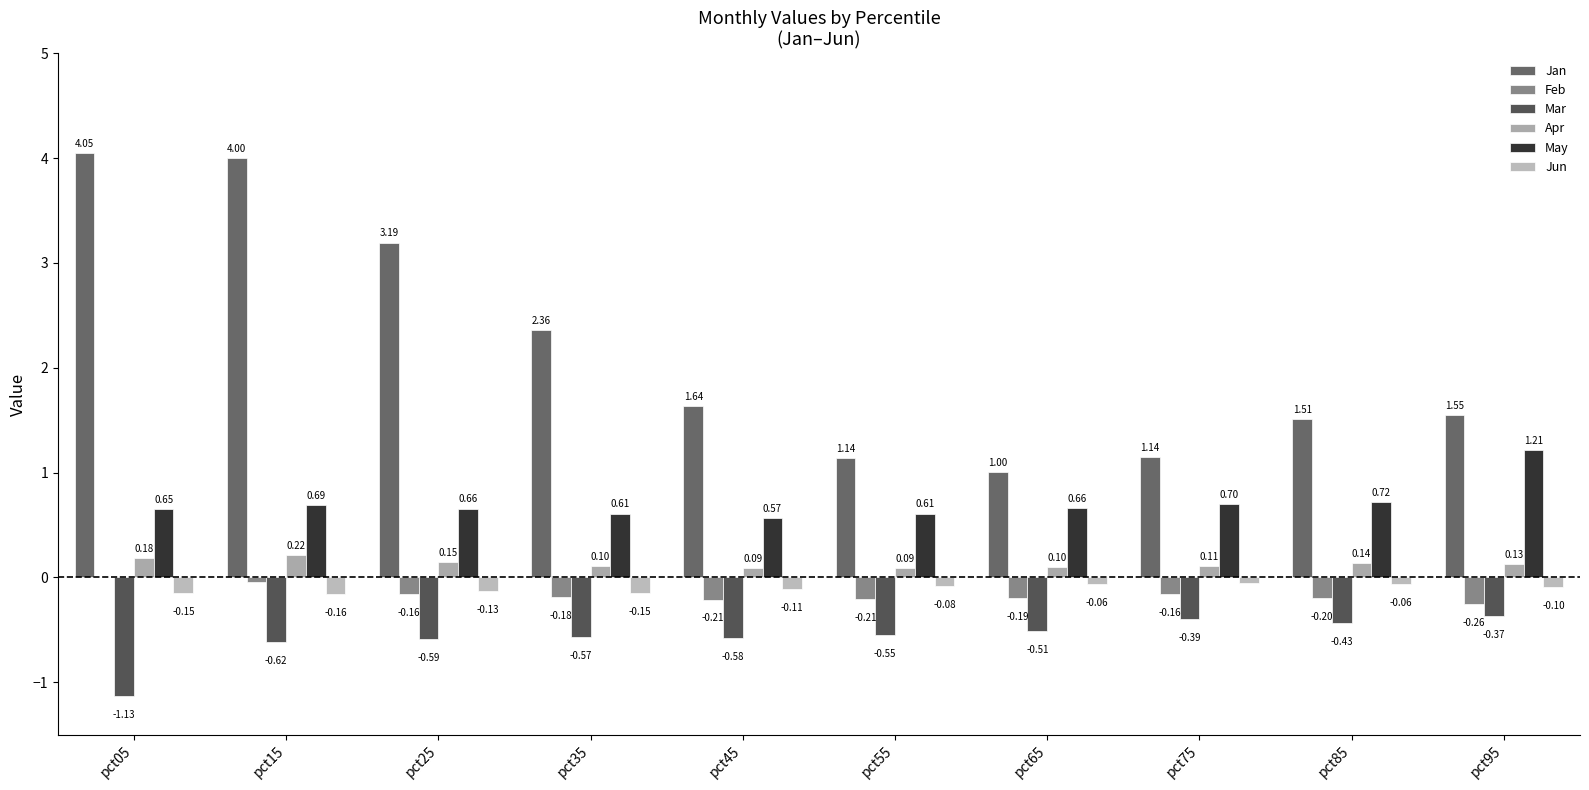

Count the number of data series in this chart.

6